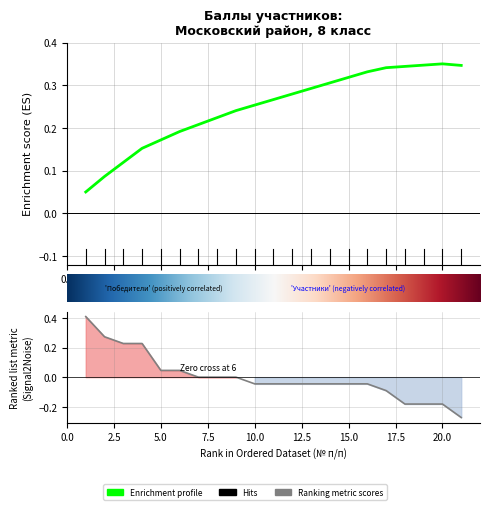

Count the number of values greater than 0.

6